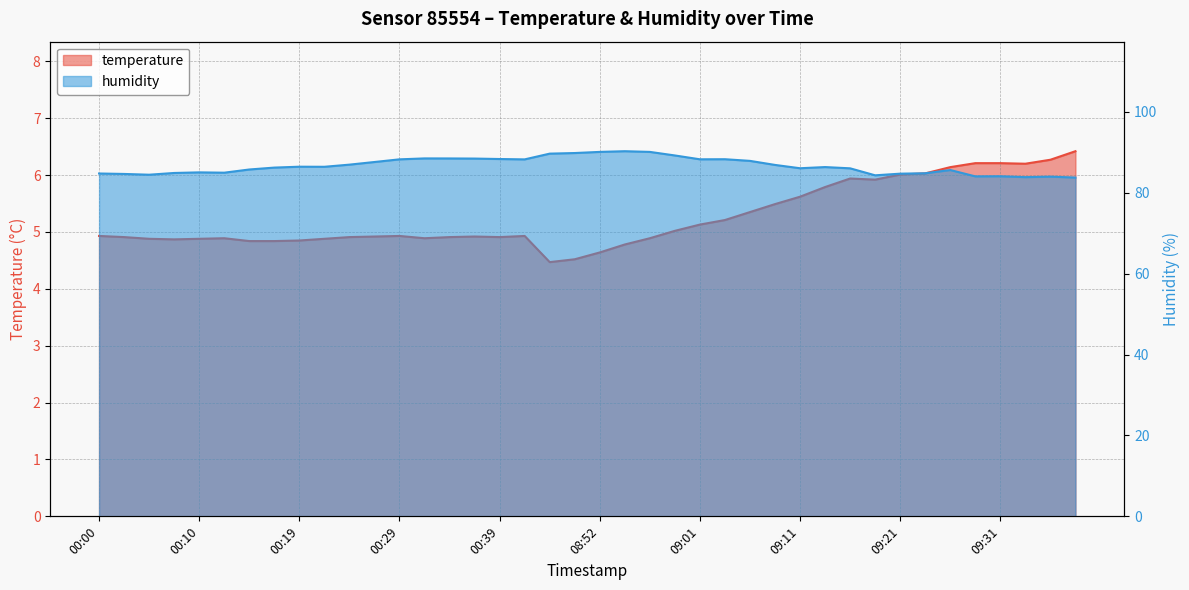

Is it true that temperature equals 5.9 at 09:18?

True